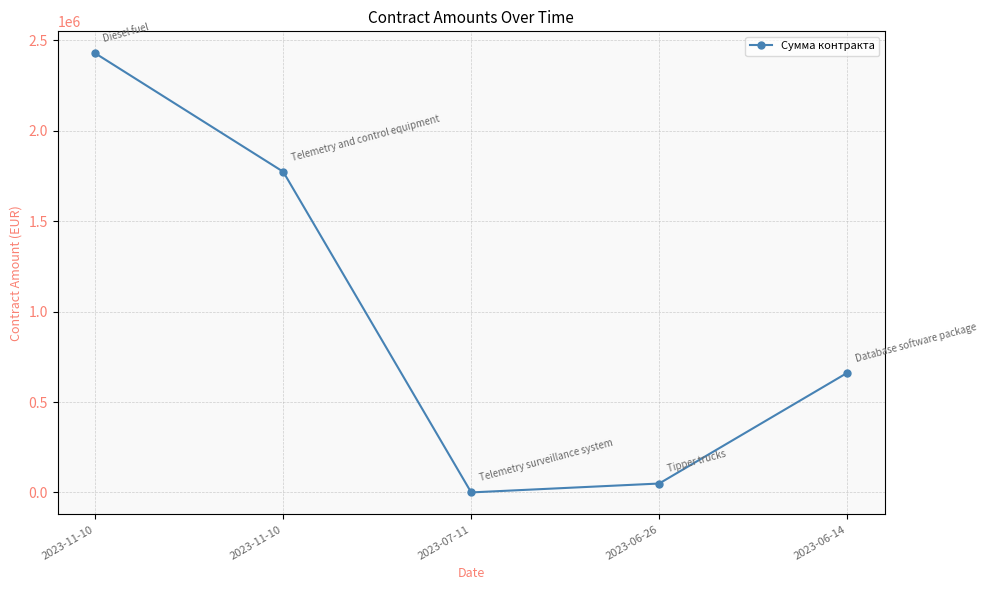

How many lines are shown in the chart?

1